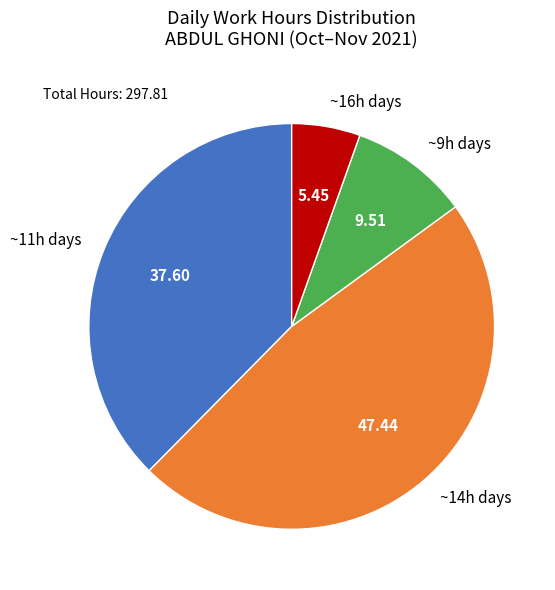

Which has a higher value, ~11h days or ~16h days?

~11h days